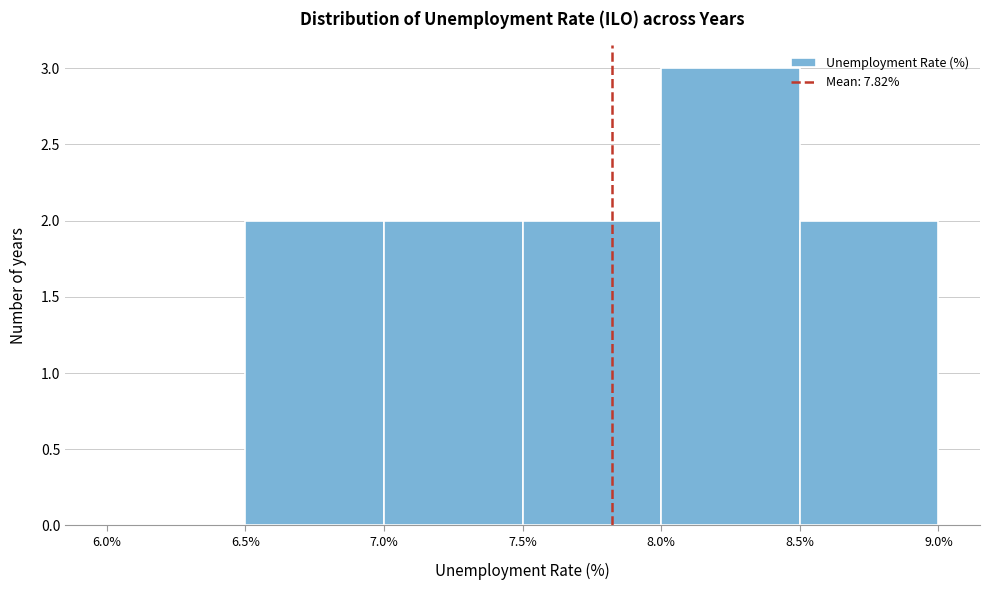

Reading left to right, list every bar in this chart as the range it spans on the x-axis followed by its height. The values are not printed on the chart, so give them approximately, as read against the axis.

6.0% to 6.5%: 0
6.5% to 7.0%: 2
7.0% to 7.5%: 2
7.5% to 8.0%: 2
8.0% to 8.5%: 3
8.5% to 9.0%: 2